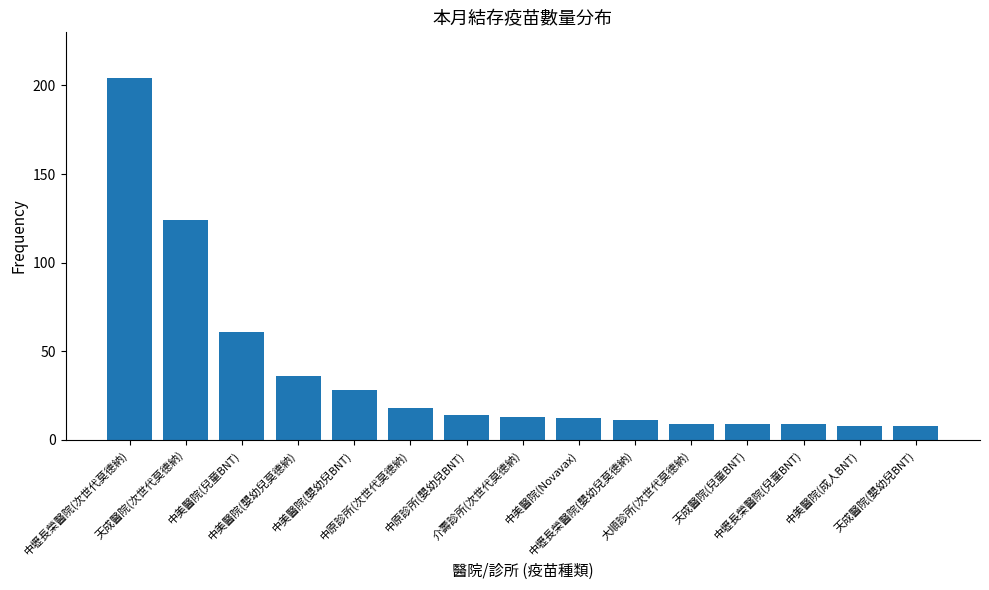

What is the maximum value shown in the chart?

204